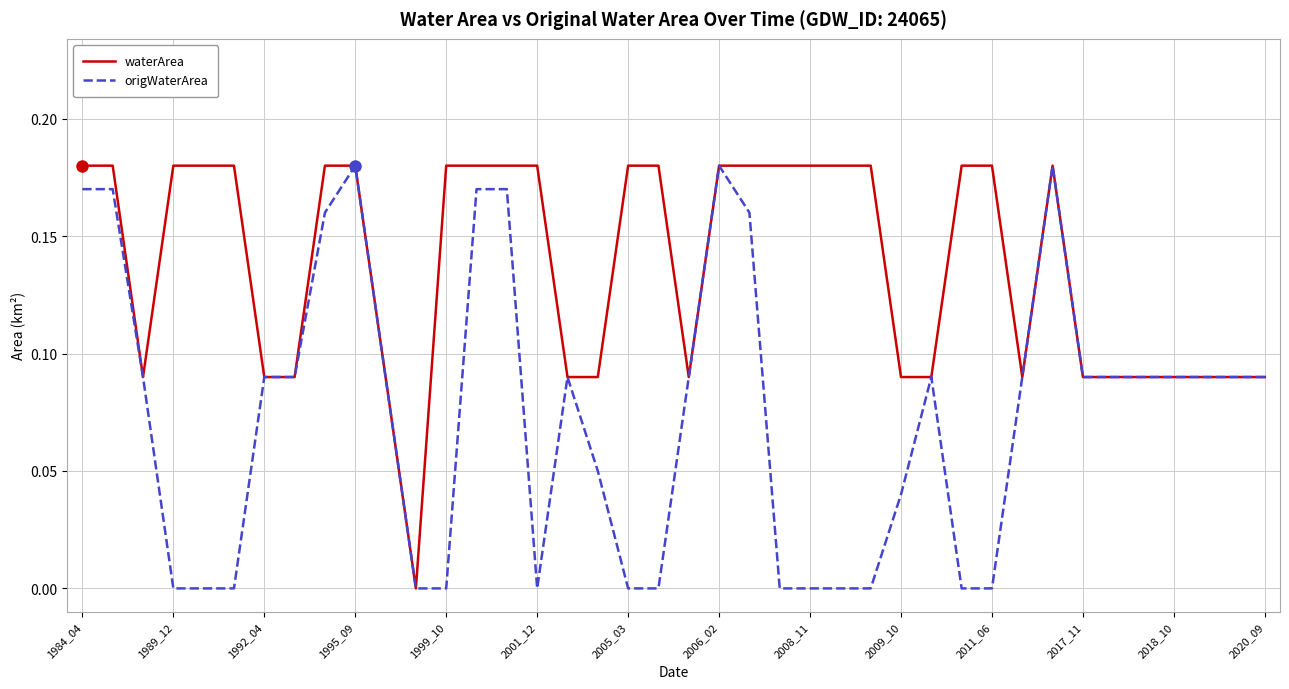

Count the origWaterArea values in the range 0 to 1.

40